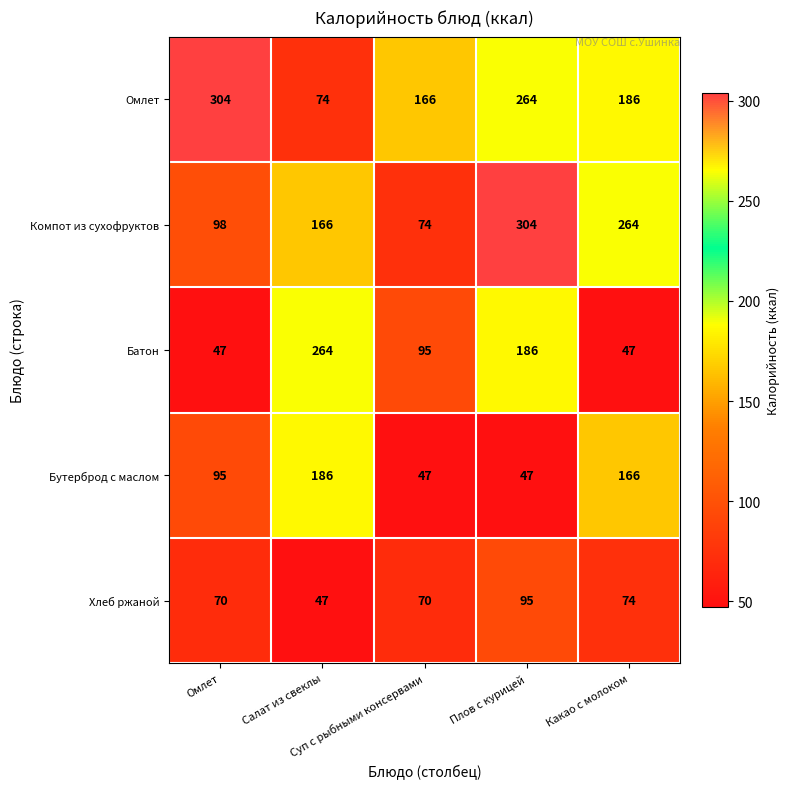

What is the minimum value shown in the chart?

47